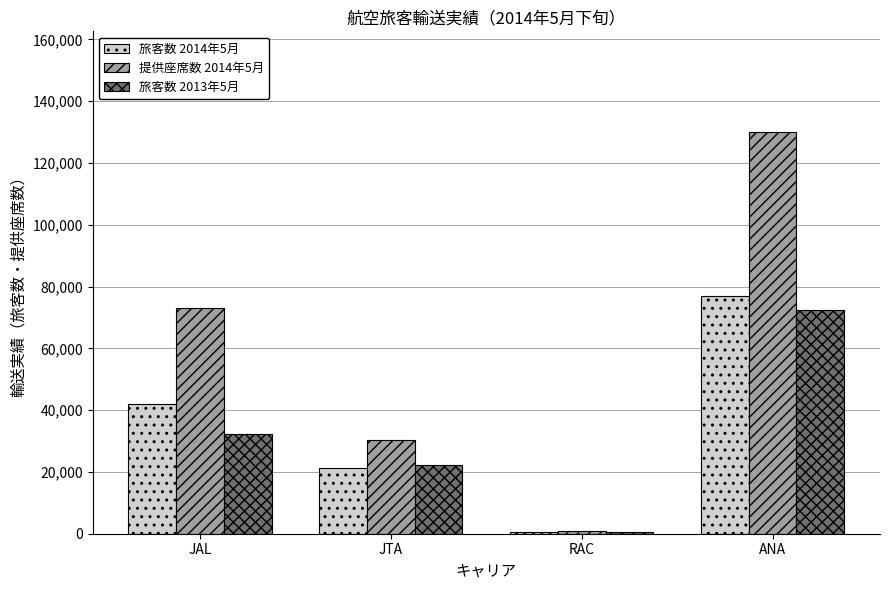

Which series has the largest total across all categories?

提供座席数 2014年5月